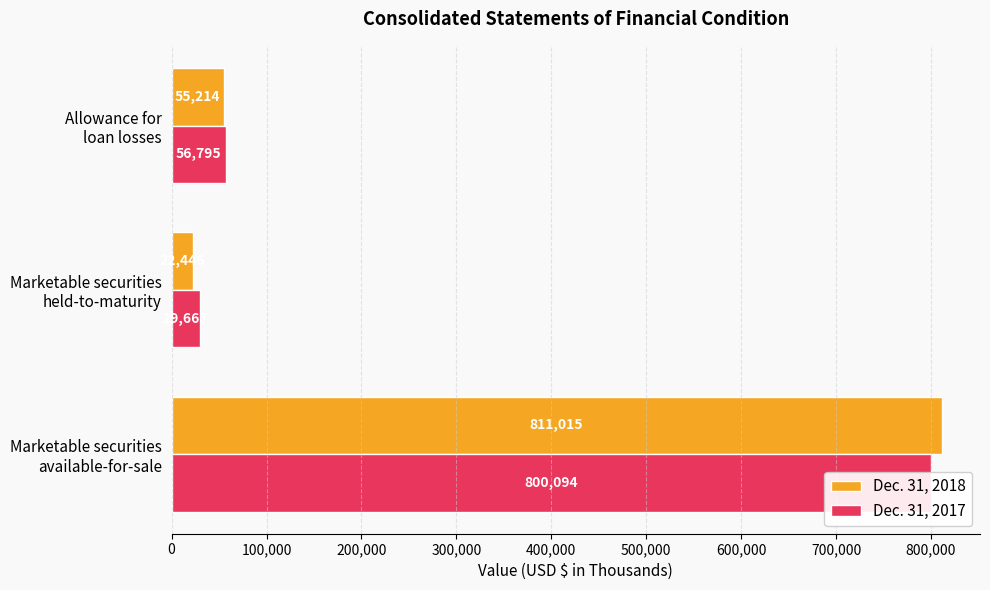

Are the bars horizontal?

Yes